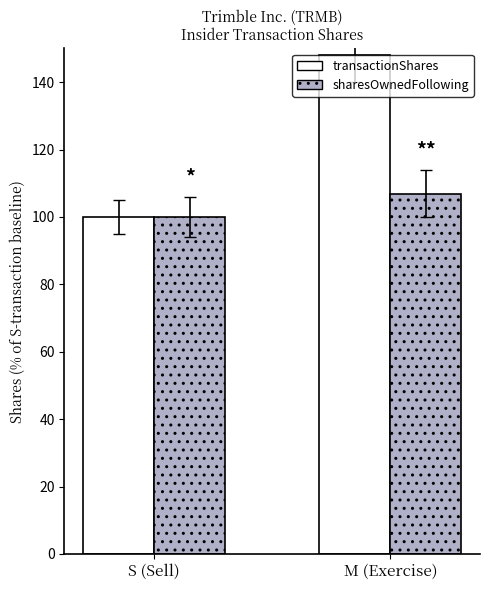

What is the spread (max minus min) of values at M (Exercise)?

41.3